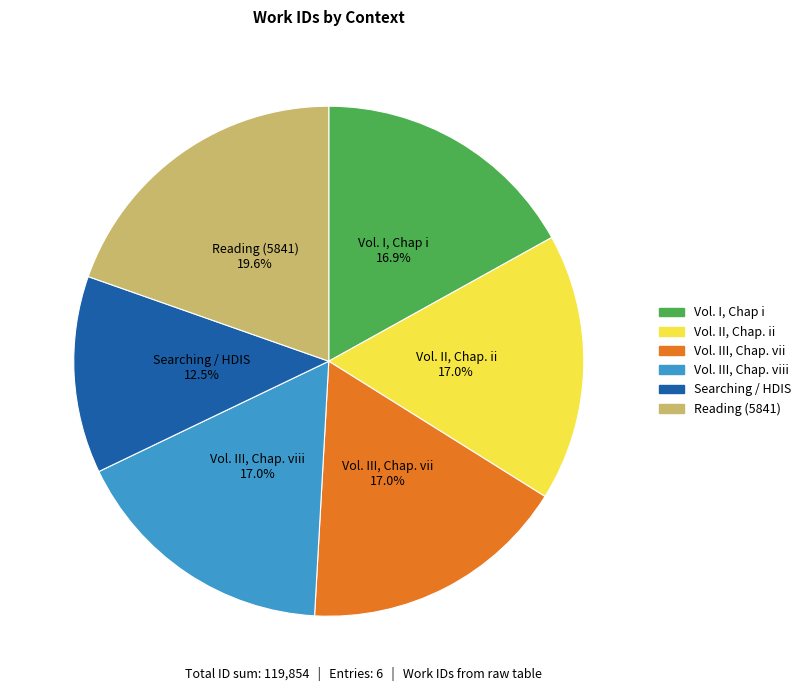

Does any single category account for the majority?

No